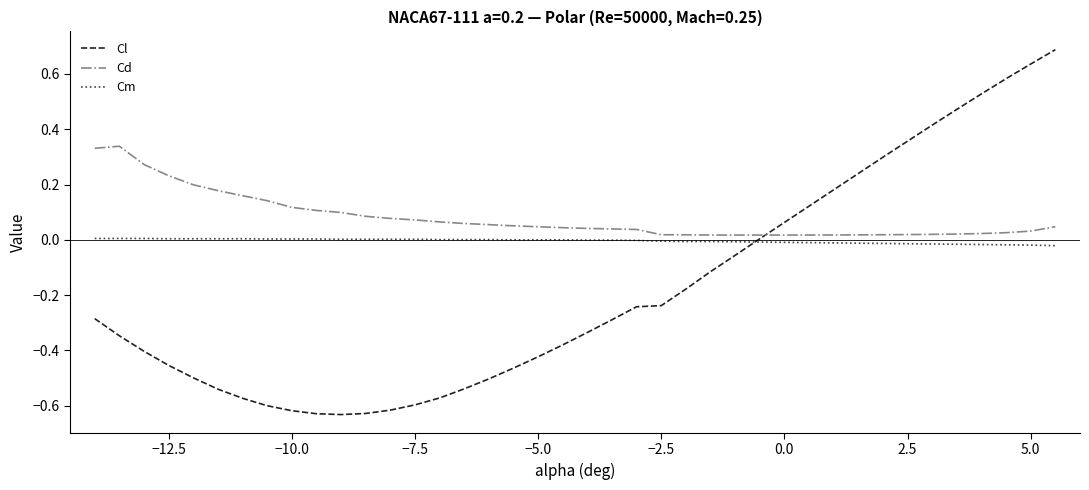

How many lines are shown in the chart?

3